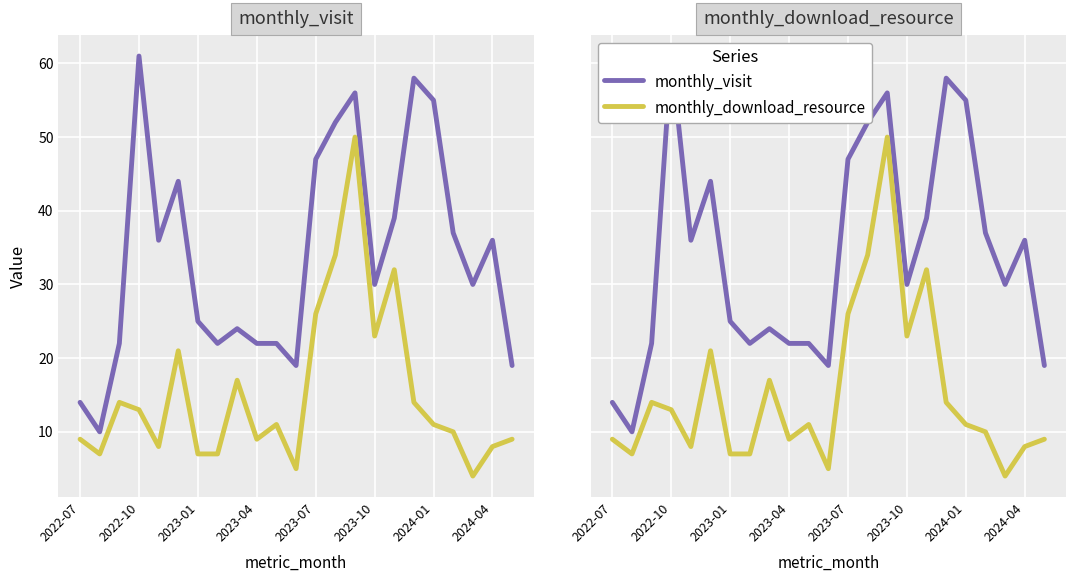

The value of monthly_visit at 8 is 24. True or false?

True